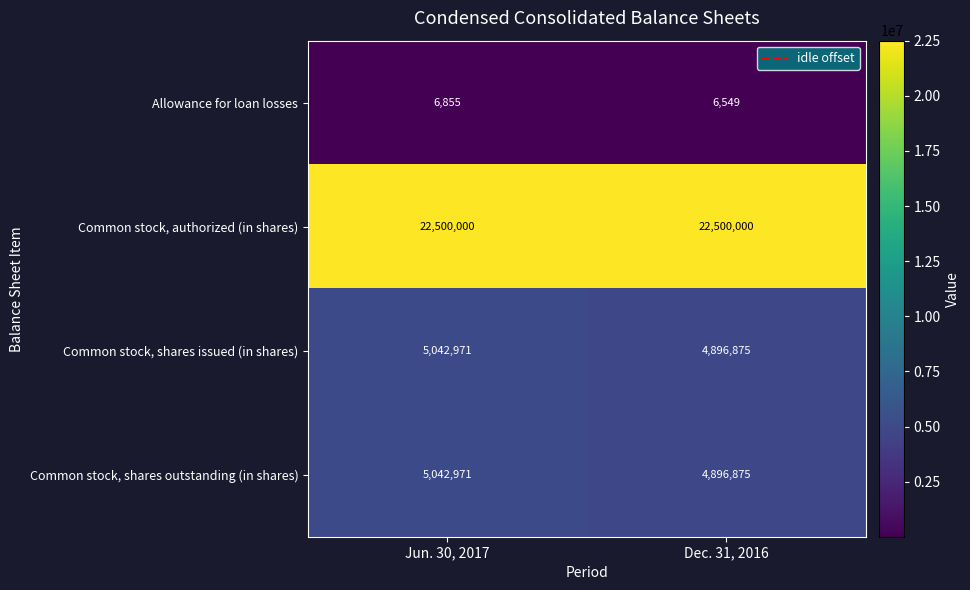

What is the sum of the Common stock, shares outstanding (in shares) values at Dec. 31, 2016 and Jun. 30, 2017?

9939846